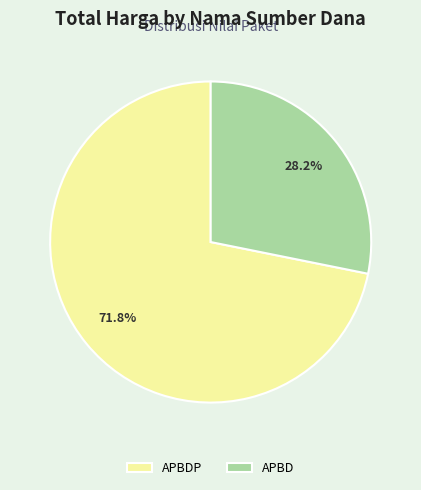

Which has a higher value, APBDP or APBD?

APBDP